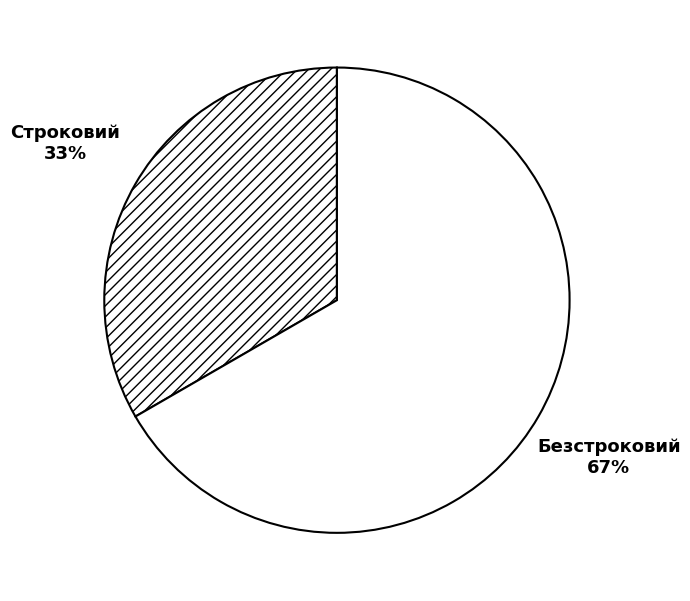

Which category has the smallest portion of the pie?

Строковий